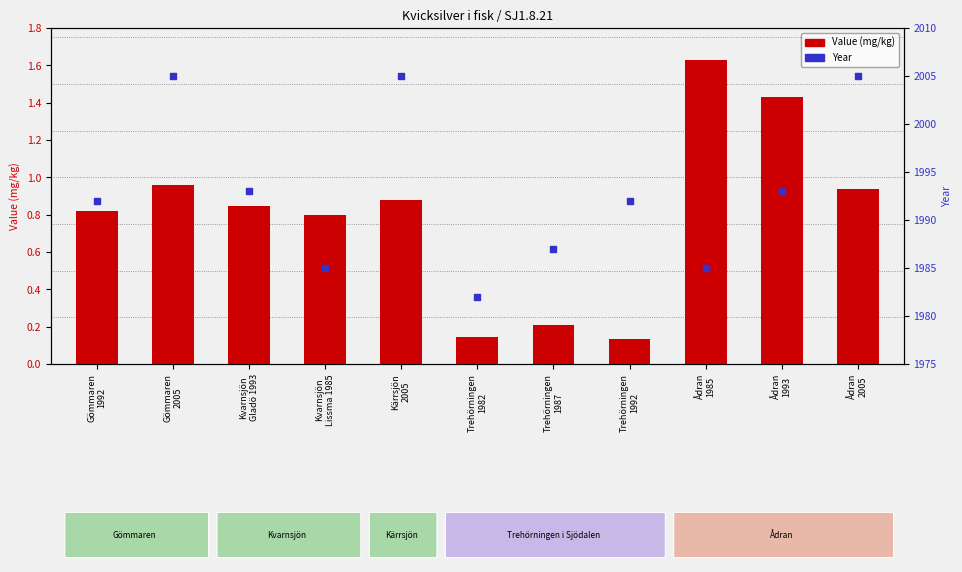

What is the total value across all series at Gömmaren
2005?

2006.0